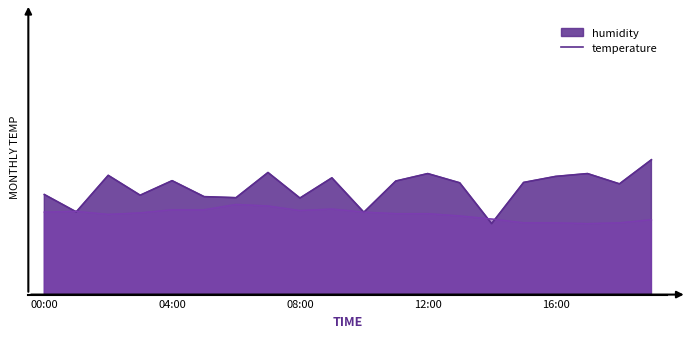

Which category has the lowest value across all series?

17:00